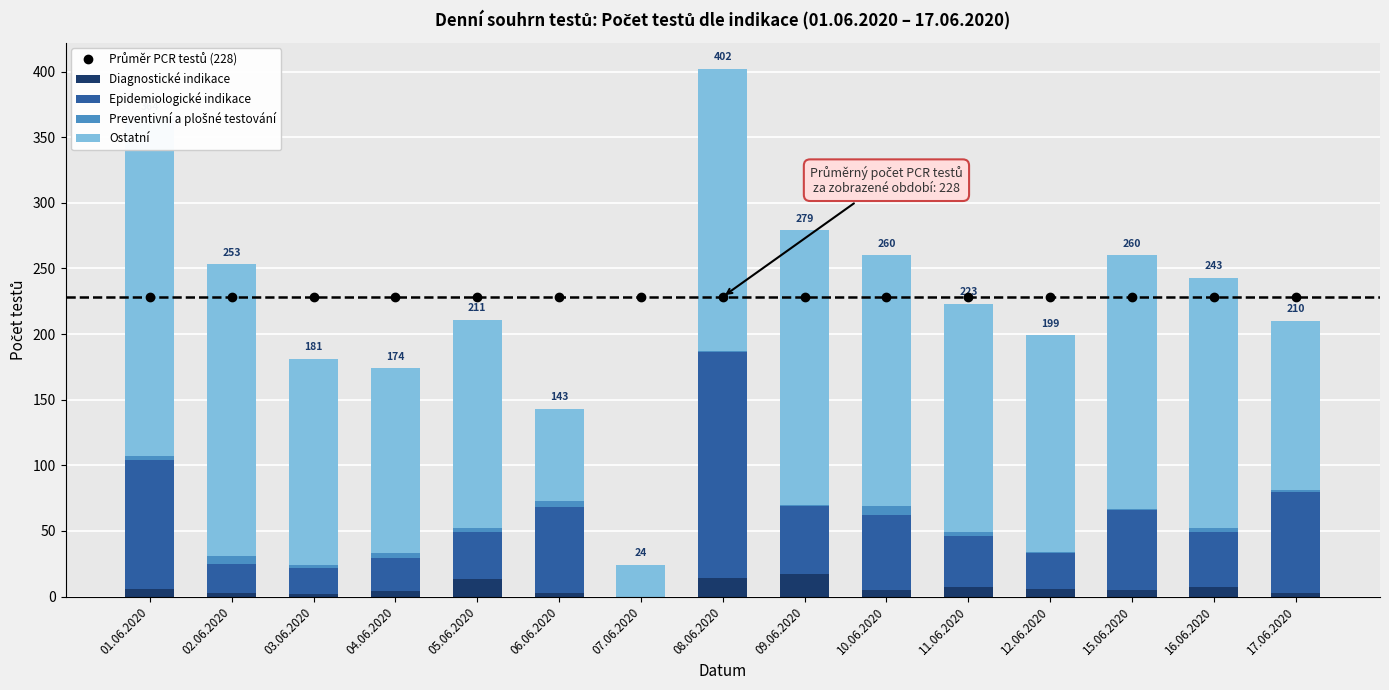

Reading right to left, extract all data points from this chart.

Průměr PCR testů (228): 17.06.2020=228.4	16.06.2020=228.4	15.06.2020=228.4	12.06.2020=228.4	11.06.2020=228.4	10.06.2020=228.4	09.06.2020=228.4	08.06.2020=228.4	07.06.2020=228.4	06.06.2020=228.4	05.06.2020=228.4	04.06.2020=228.4	03.06.2020=228.4	02.06.2020=228.4	01.06.2020=228.4
Diagnostické indikace: 17.06.2020=3.0	16.06.2020=7.0	15.06.2020=5.0	12.06.2020=6.0	11.06.2020=7.0	10.06.2020=5.0	09.06.2020=17.0	08.06.2020=14.0	07.06.2020=0.0	06.06.2020=3.0	05.06.2020=13.0	04.06.2020=4.0	03.06.2020=2.0	02.06.2020=3.0	01.06.2020=6.0
Epidemiologické indikace: 17.06.2020=77.0	16.06.2020=42.0	15.06.2020=61.0	12.06.2020=27.0	11.06.2020=39.0	10.06.2020=57.0	09.06.2020=52.0	08.06.2020=172.0	07.06.2020=0.0	06.06.2020=65.0	05.06.2020=36.0	04.06.2020=25.0	03.06.2020=20.0	02.06.2020=22.0	01.06.2020=98.0
Preventivní a plošné testování: 17.06.2020=1.0	16.06.2020=3.0	15.06.2020=1.0	12.06.2020=1.0	11.06.2020=3.0	10.06.2020=7.0	09.06.2020=1.0	08.06.2020=1.0	07.06.2020=0.0	06.06.2020=5.0	05.06.2020=3.0	04.06.2020=4.0	03.06.2020=2.0	02.06.2020=6.0	01.06.2020=3.0
Ostatní: 17.06.2020=129.0	16.06.2020=191.0	15.06.2020=193.0	12.06.2020=165.0	11.06.2020=174.0	10.06.2020=191.0	09.06.2020=209.0	08.06.2020=215.0	07.06.2020=24.0	06.06.2020=70.0	05.06.2020=159.0	04.06.2020=141.0	03.06.2020=157.0	02.06.2020=222.0	01.06.2020=257.0